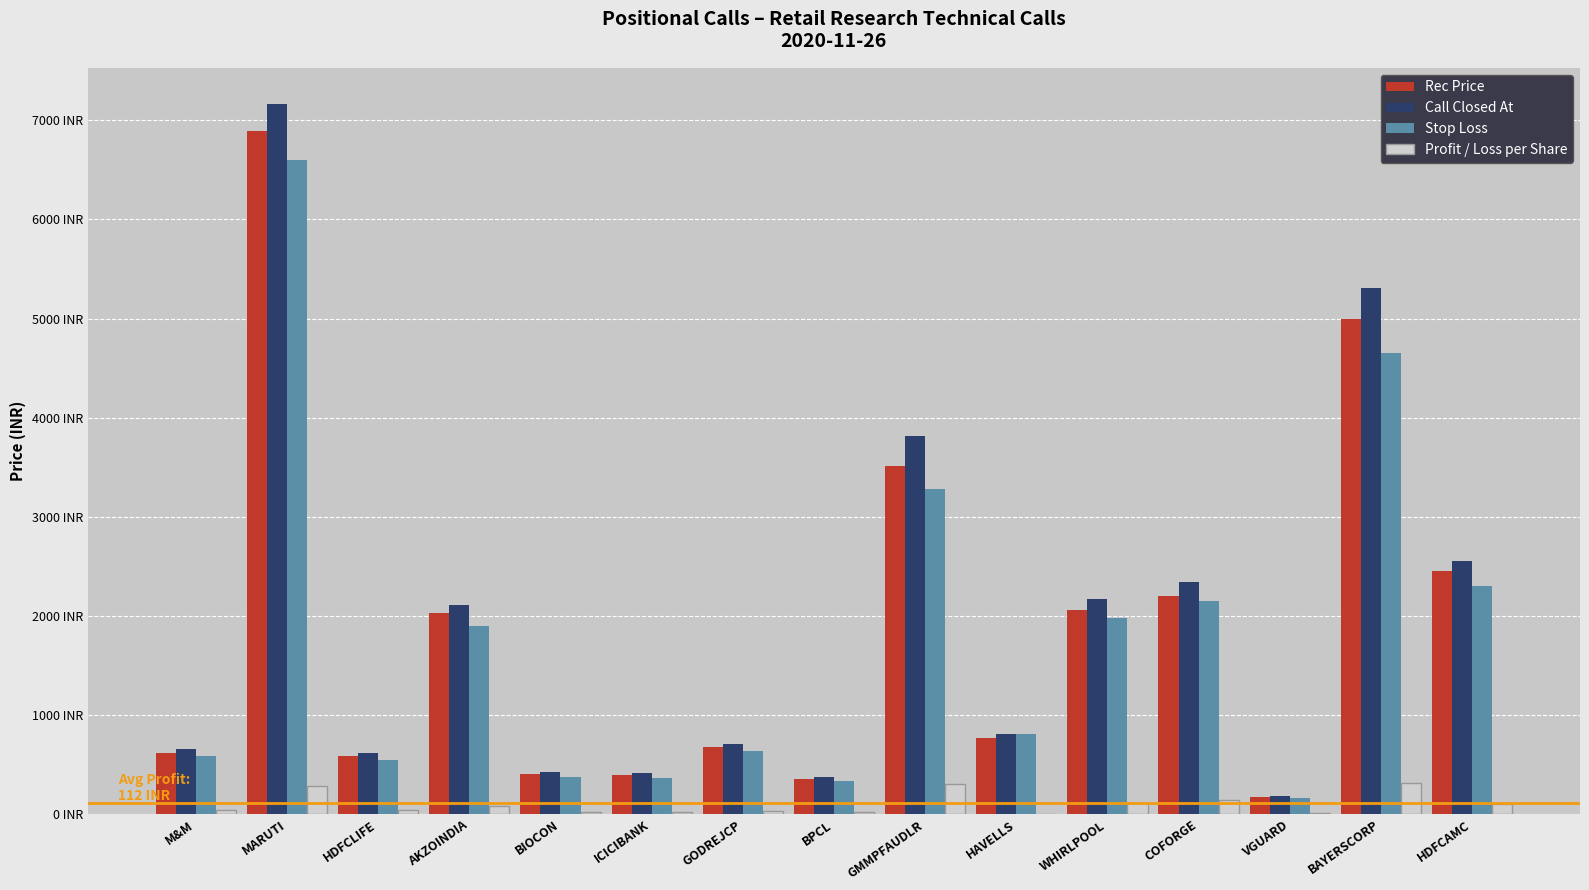

Where is Rec Price nearest to the value 3529?

GMMPFAUDLR